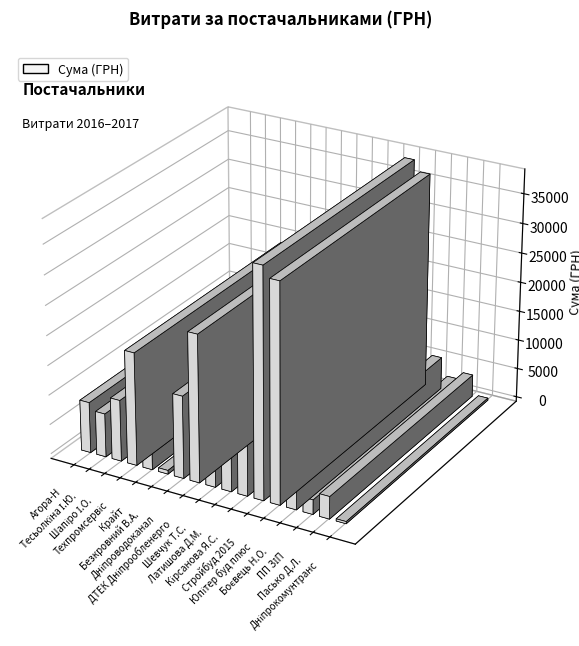

How many series are shown in this chart?

1